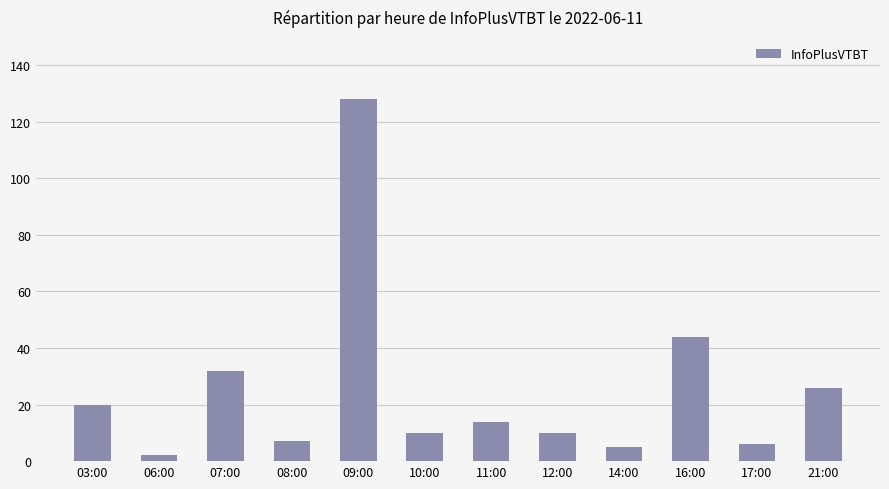

What position from the right is 21:00?

1